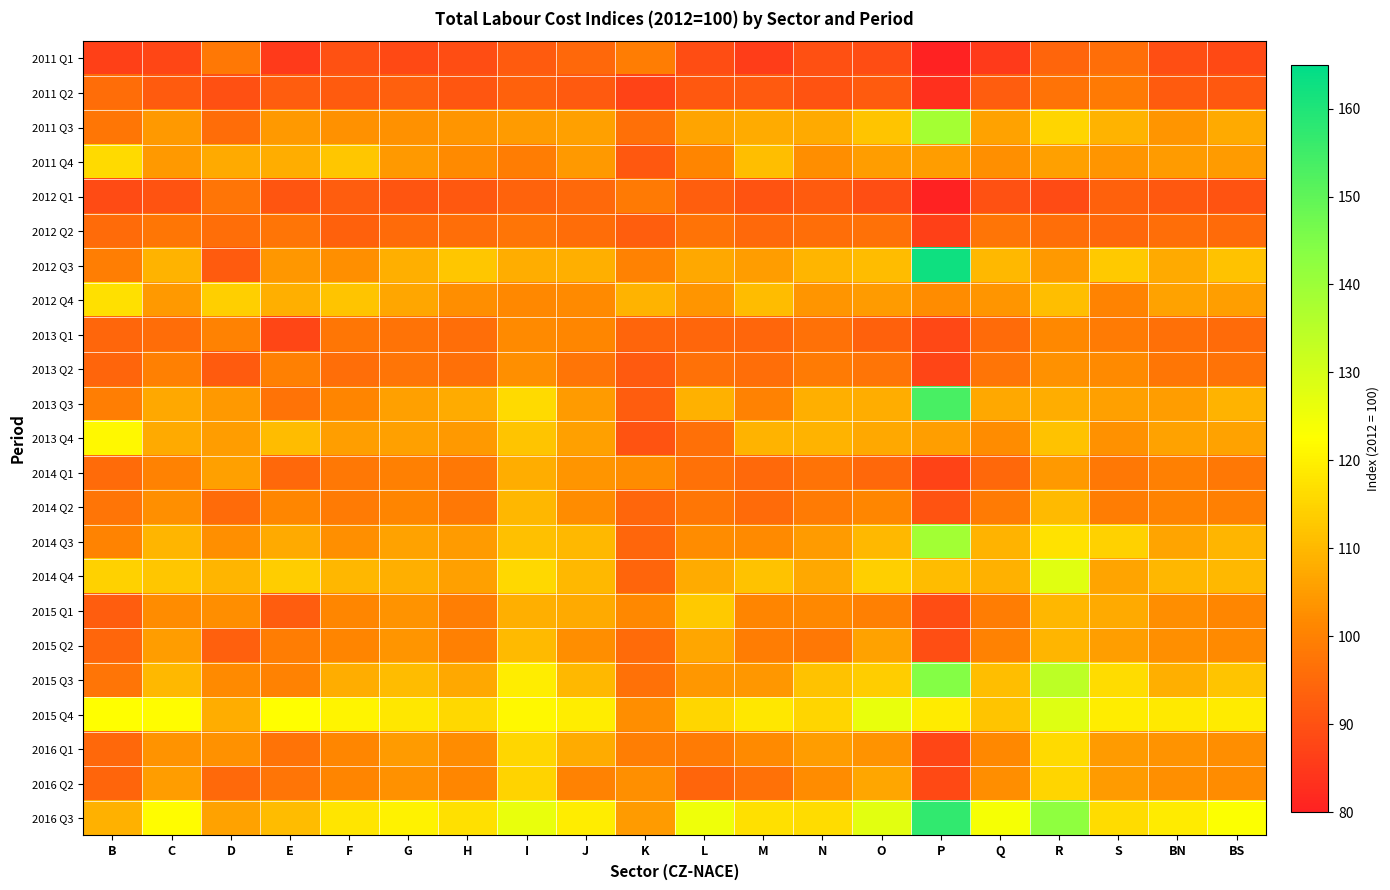

What is the spread (max minus min) of values at E?

37.0